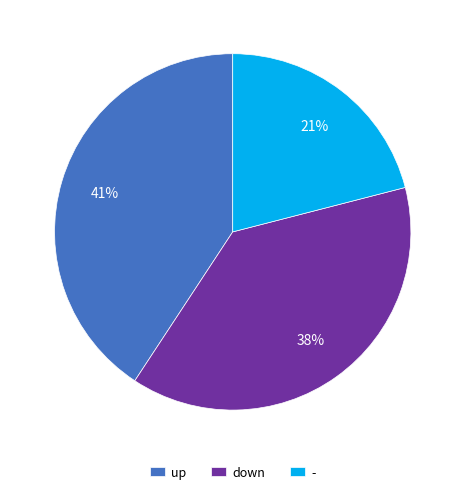

Is the sum of down and up greater than half?

Yes